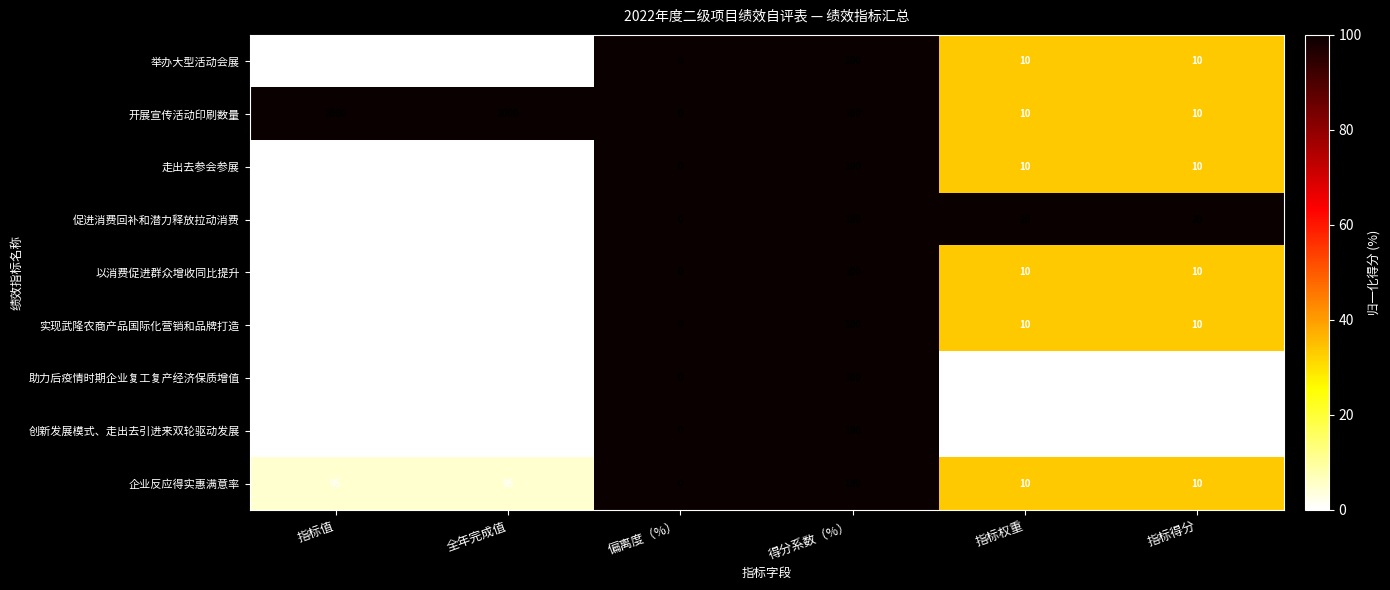

What is the total value across all series at 得分系数（%）?

900